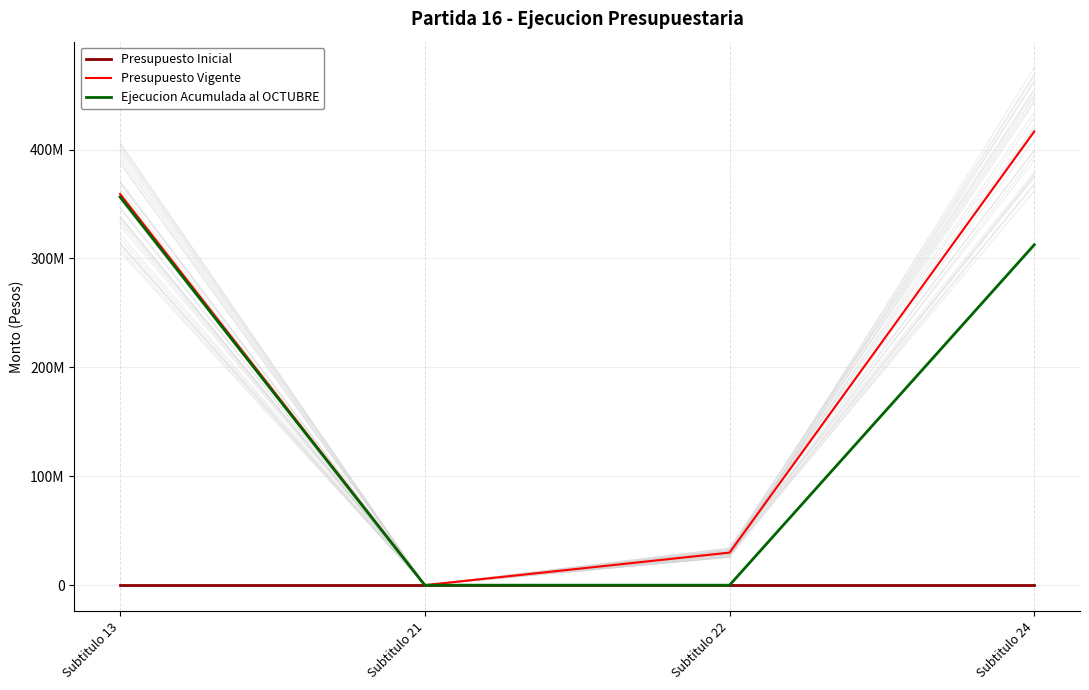

Between Subtitulo 13 and Subtitulo 22, which series saw the biggest shift?

Ejecucion Acumulada al OCTUBRE